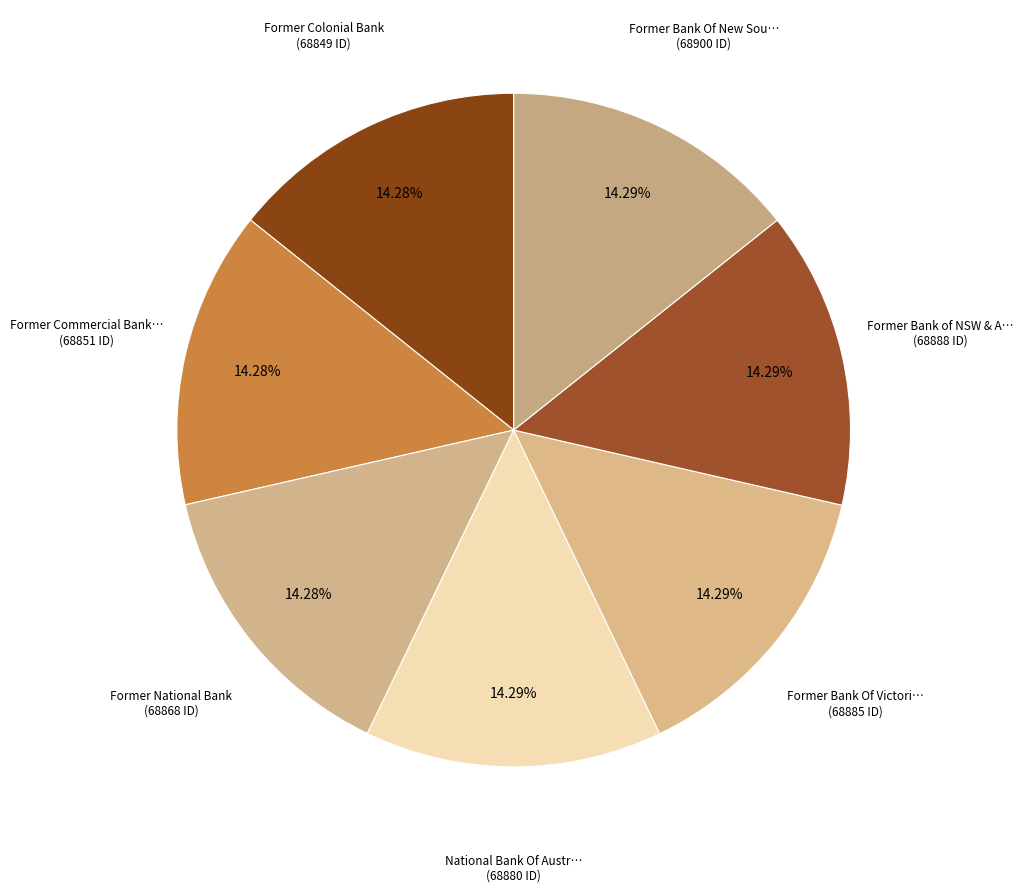

How many slices are in this pie chart?

7